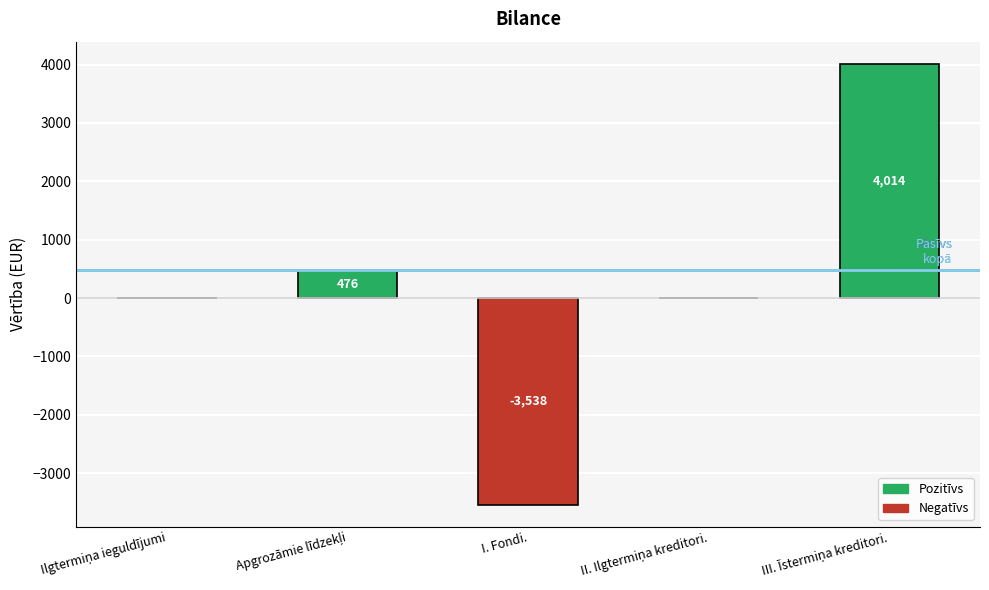

Count the number of categories in the chart.

5